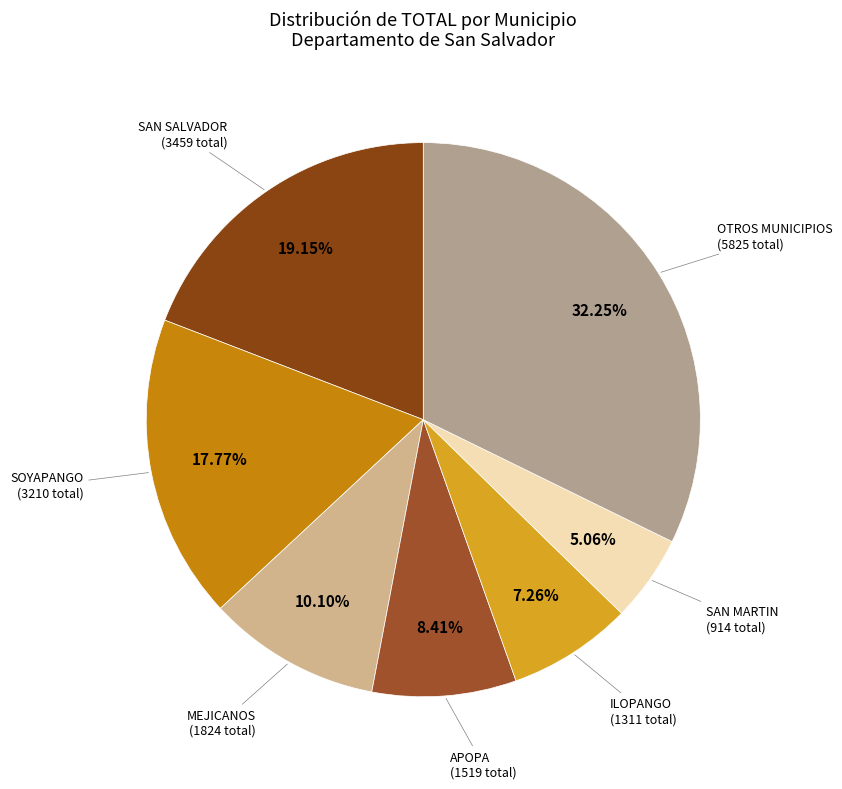

To the nearest percent, what is the difference between the largest and smallest slice percentages?

27%